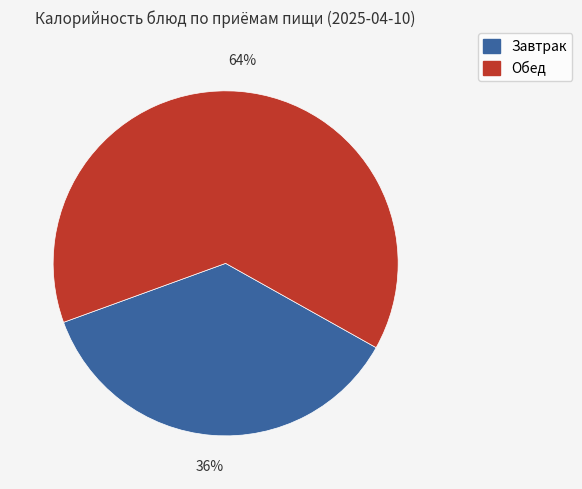

How many slices are in this pie chart?

2